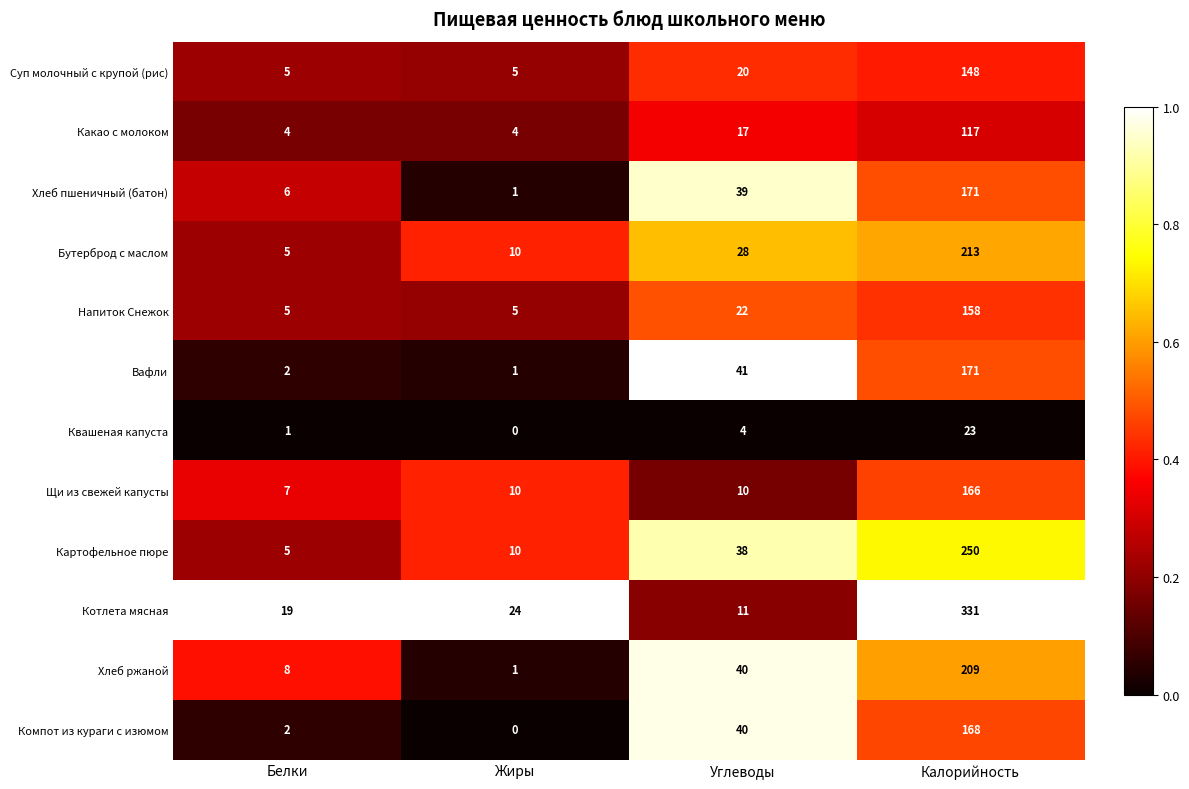

Which series has the widest spread of values?

Котлета мясная